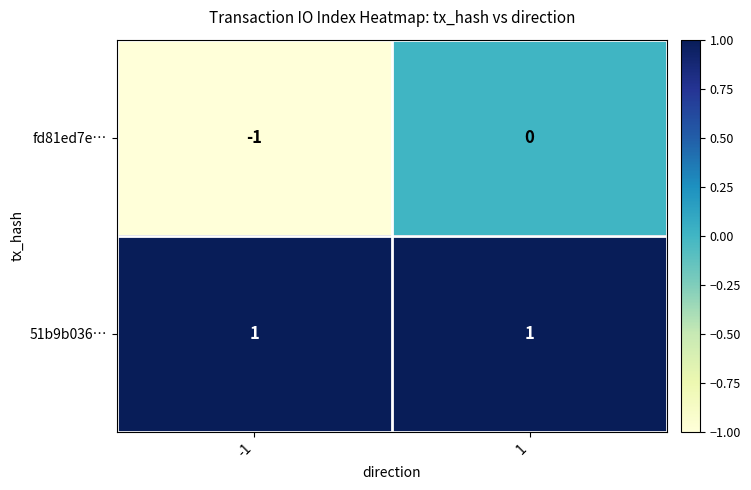

The value of fd81ed7e… at -1 is 0. True or false?

False